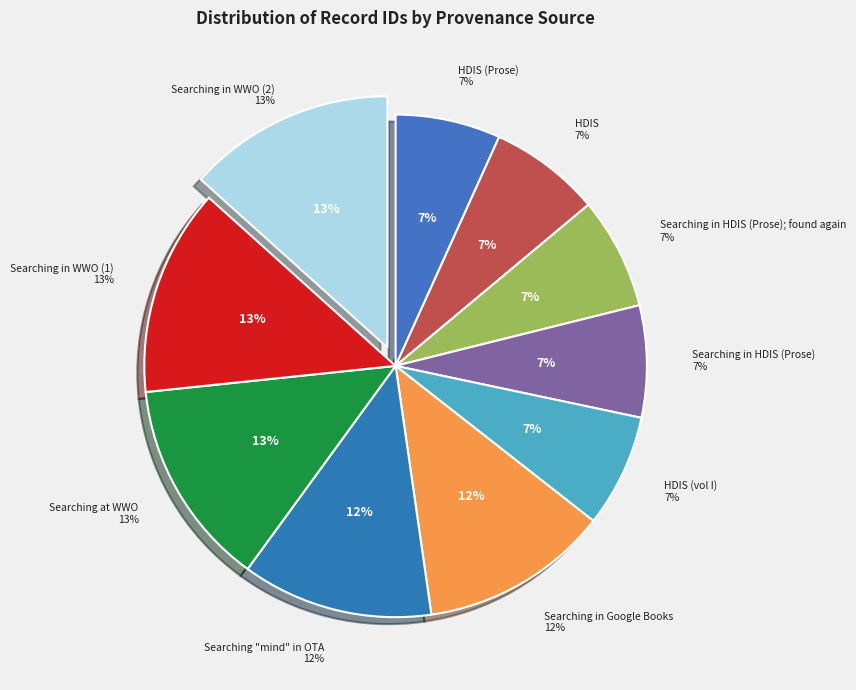

Which slice is the smallest?

HDIS (Prose)